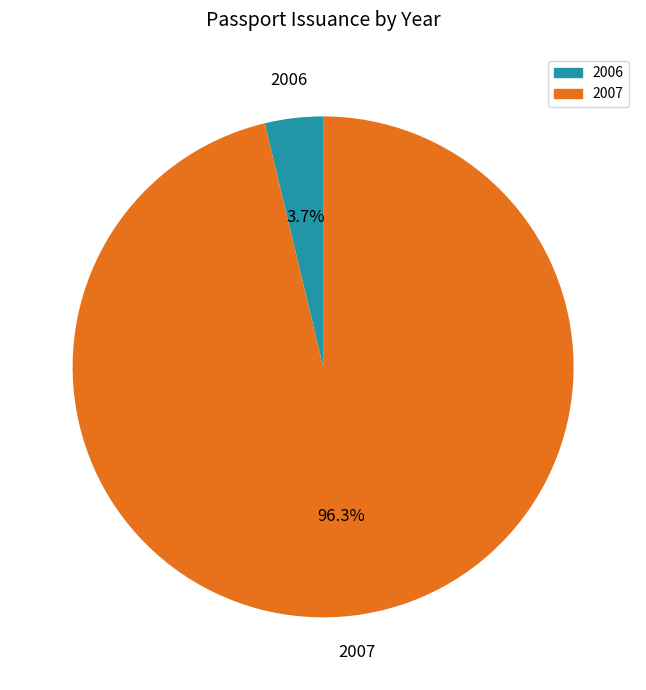

Does any single category account for the majority?

Yes